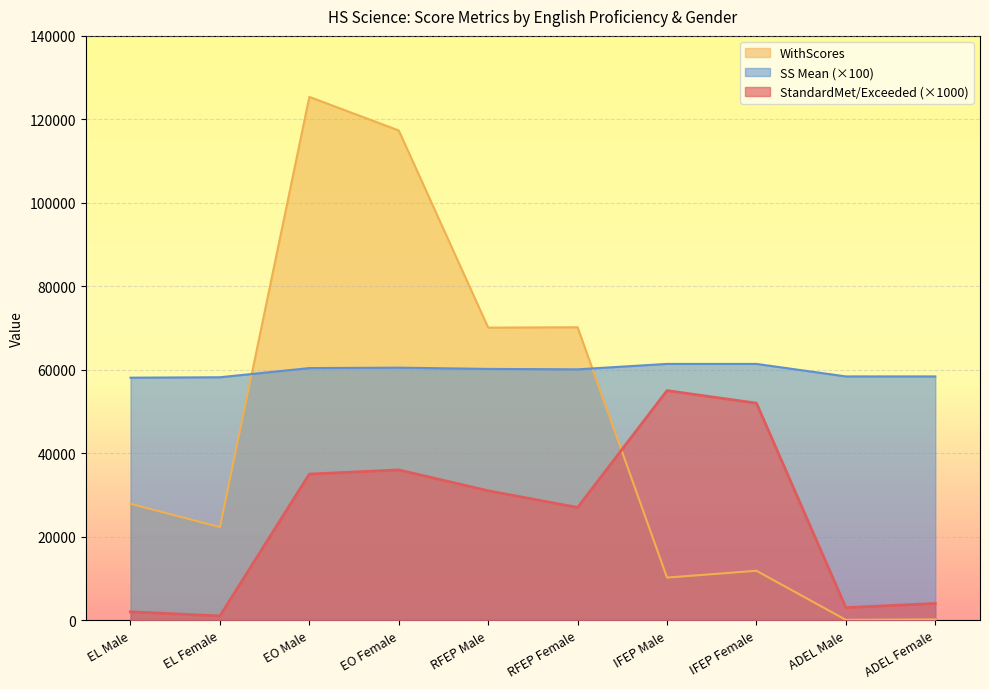

What is the sum of all WithScores values?

455450